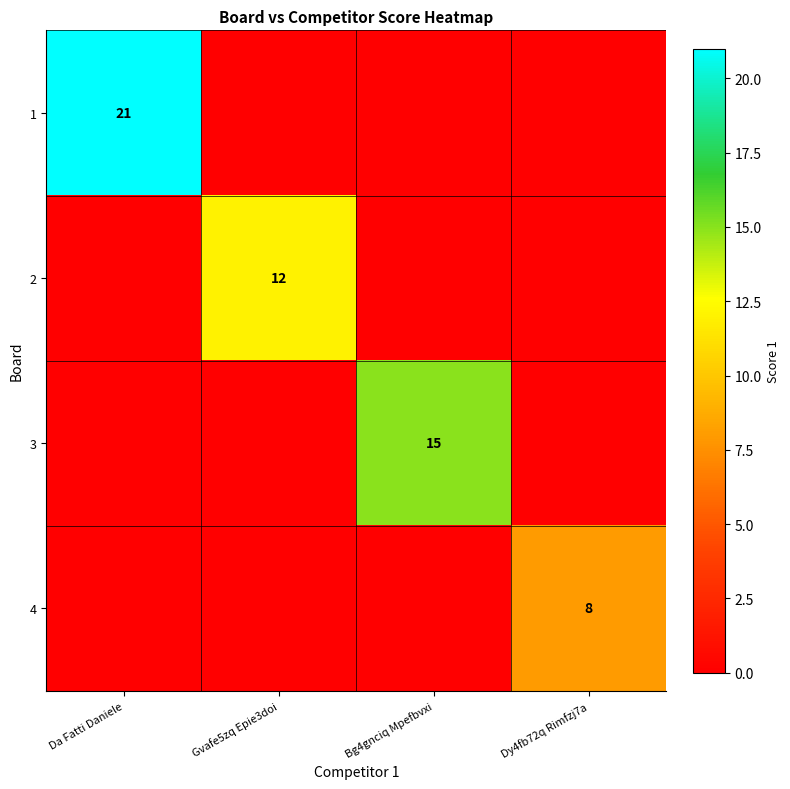

At which category is the sum across all series the highest?

Da Fatti Daniele